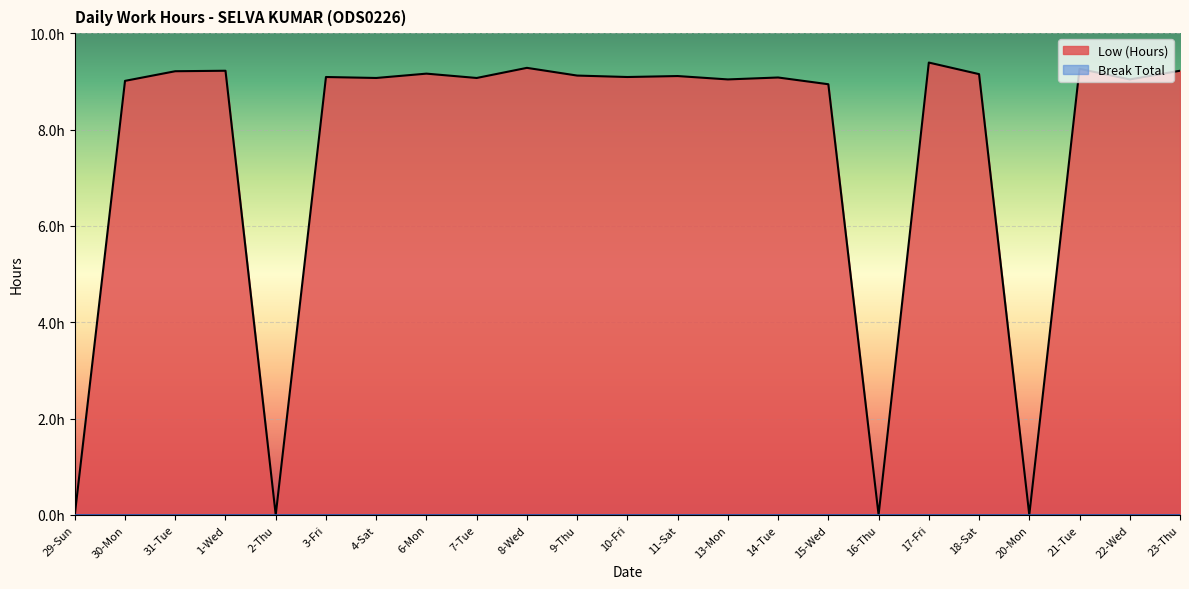

What is the sum of all values?

173.6